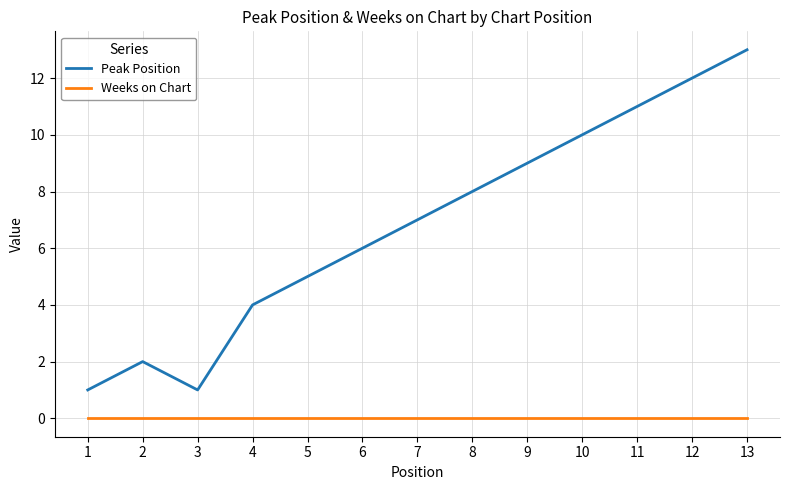

Rank the series at 13 from highest to lowest value.

Peak Position, Weeks on Chart